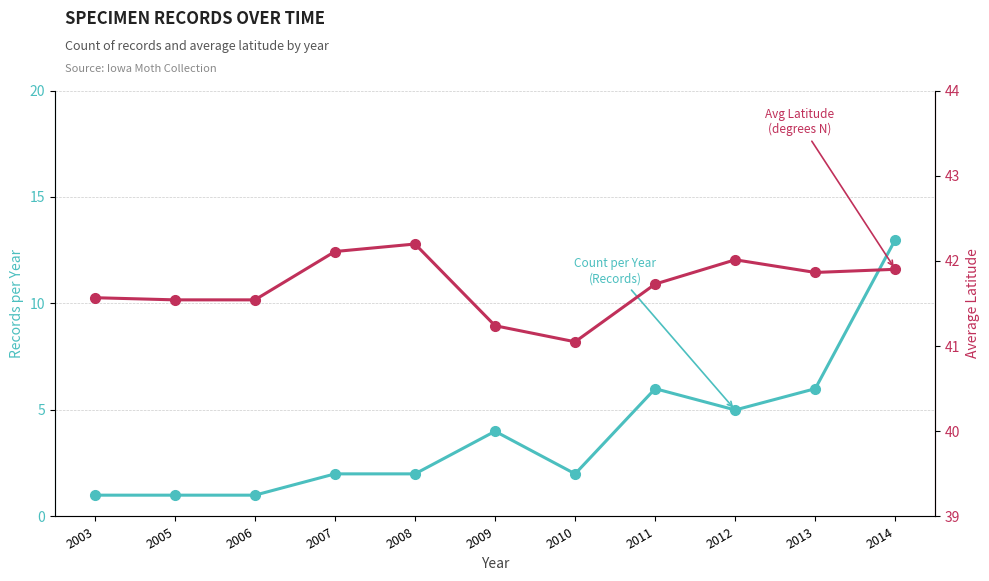

Which series has the largest total across all categories?

Avg Latitude